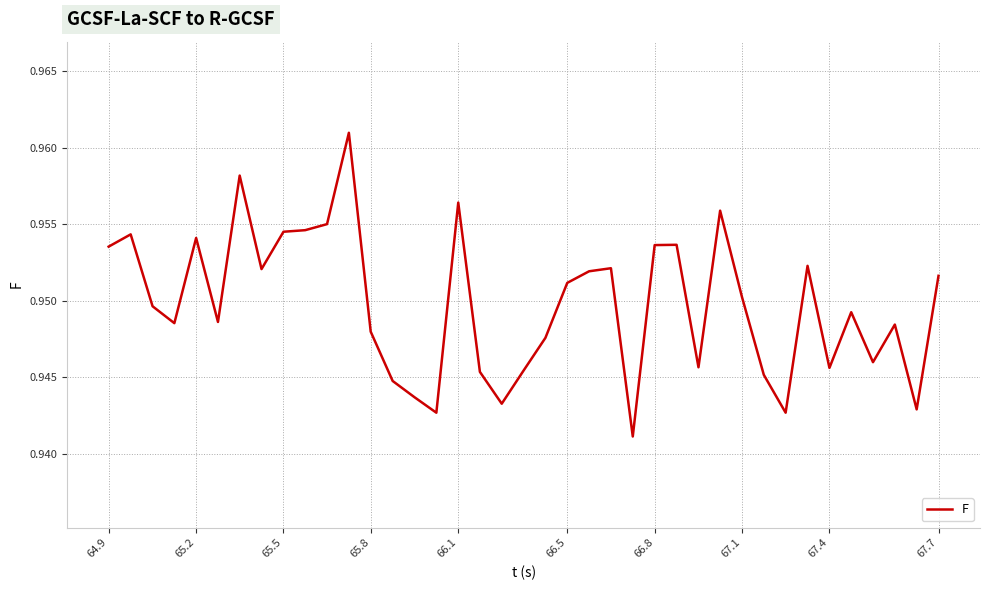

Does the chart have visible grid lines?

Yes